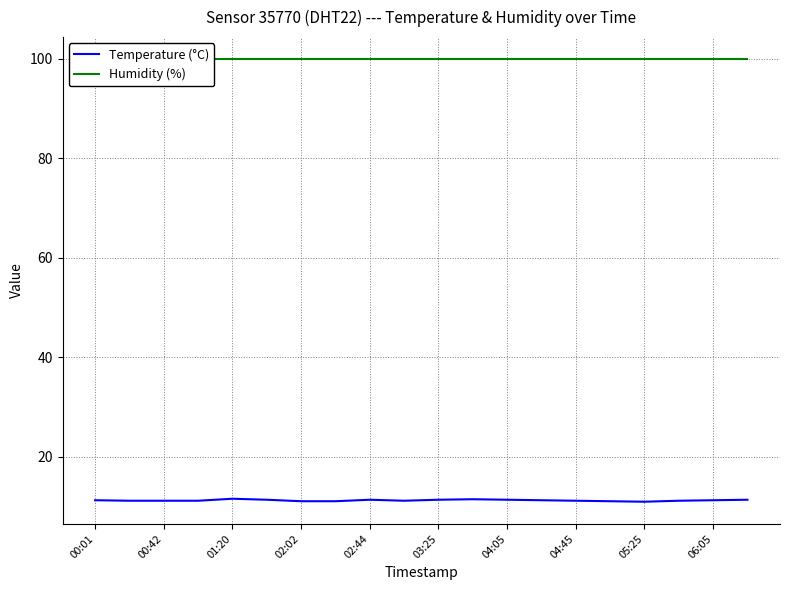

True or false: Humidity (%) and Temperature (°C) cross at least once.

False